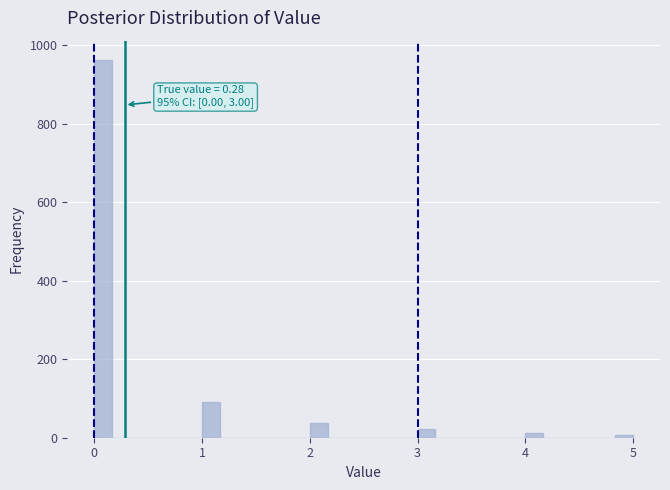

Around what value on the x-axis is the tallest bar? Give the approximate position of its centre, as read against the axis.

0.1